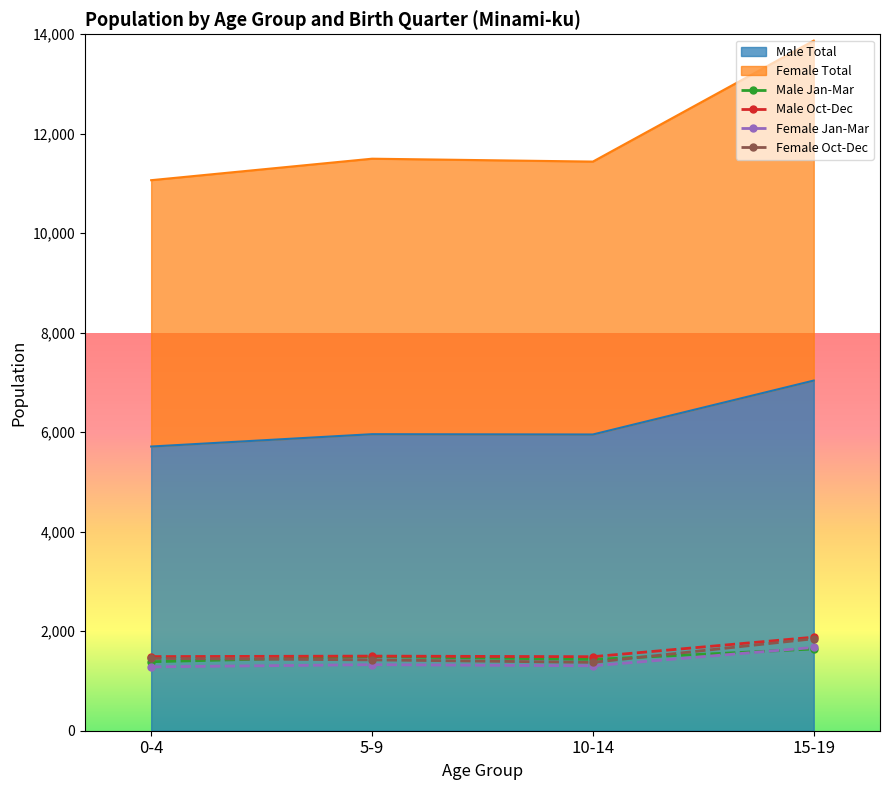

Read the Female Jan-Mar value at 0-4, to the nearest 100.

11100